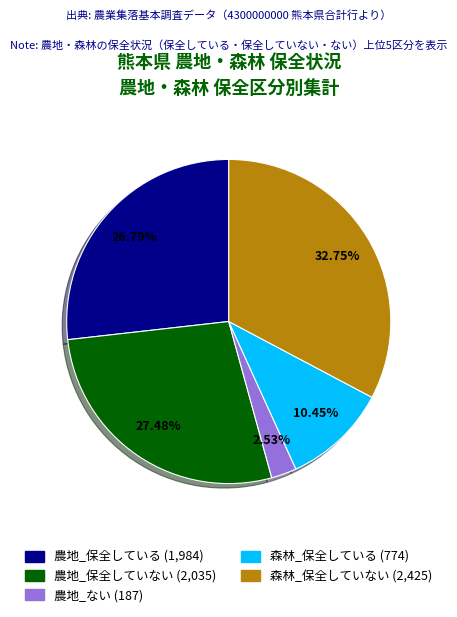

Does any single category account for the majority?

No